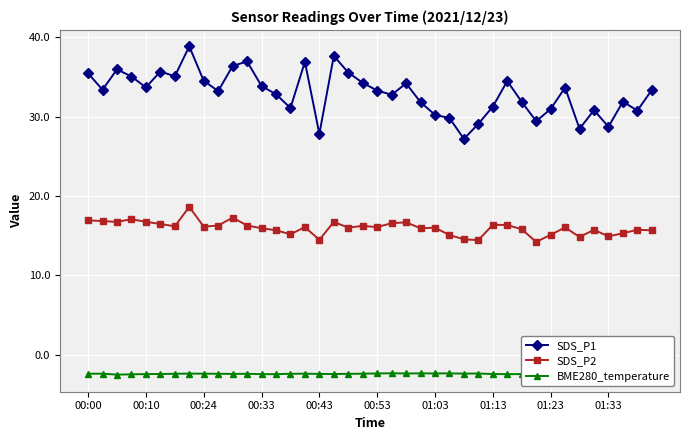

How many values in the SDS_P1 series exceed 33?

22